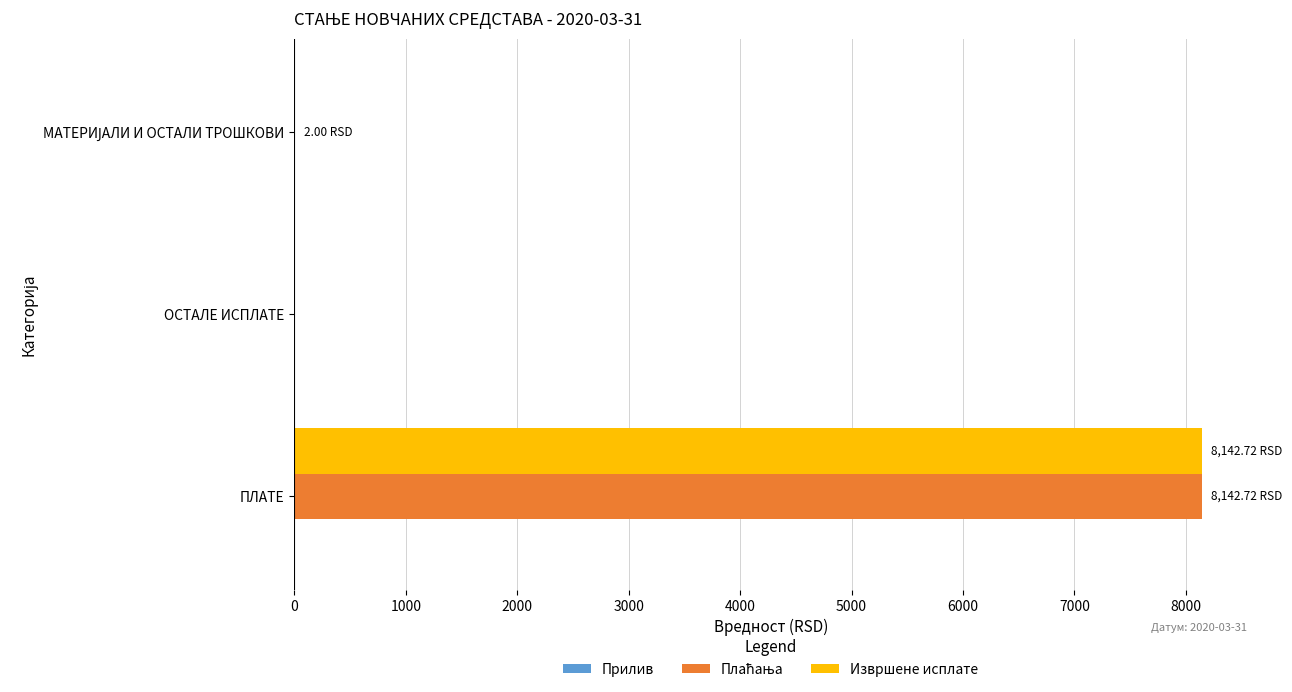

How many series are shown in this chart?

2